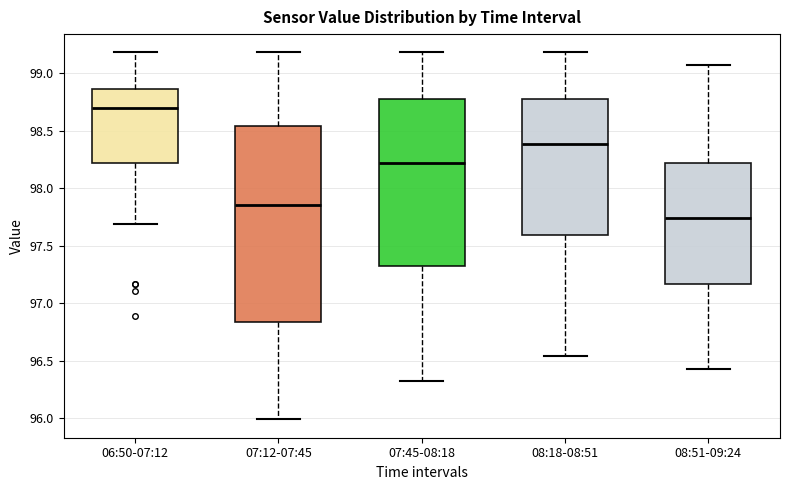

Which box's median line is the lowest?

08:51-09:24